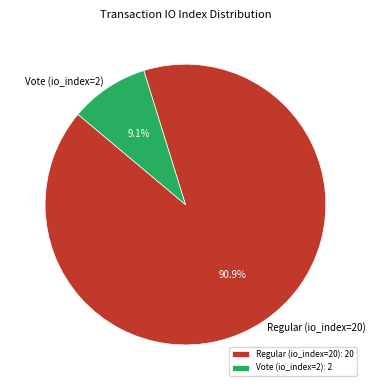

What percentage do Vote (io_index=2) and Regular (io_index=20) together represent?

100.0%